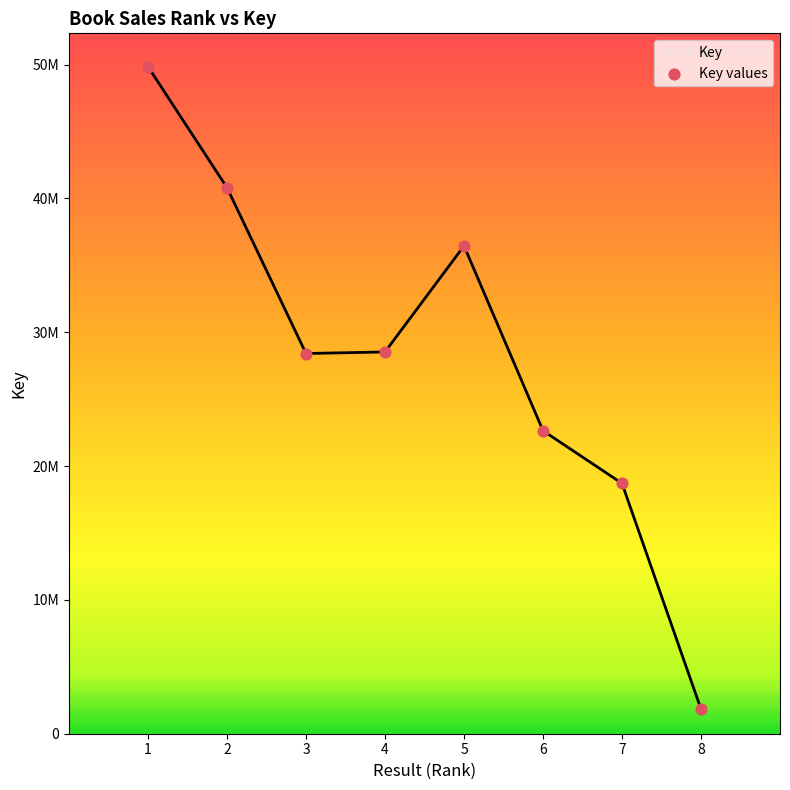

What is the change in value from 3 to 7?

-9706540